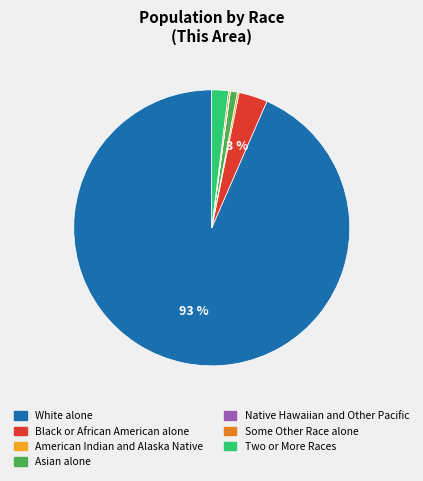

Is it true that Black or African American alone is 3% of the pie?

True